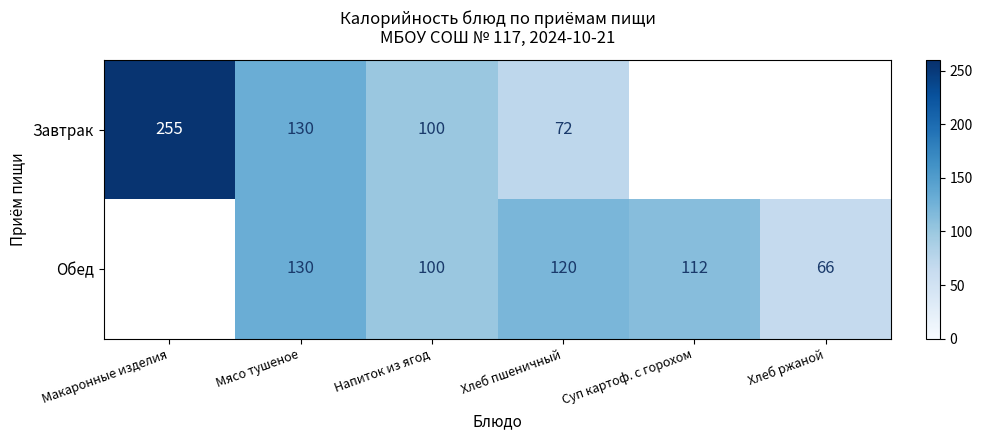

What is the total value across all series at Хлеб пшеничный?

192